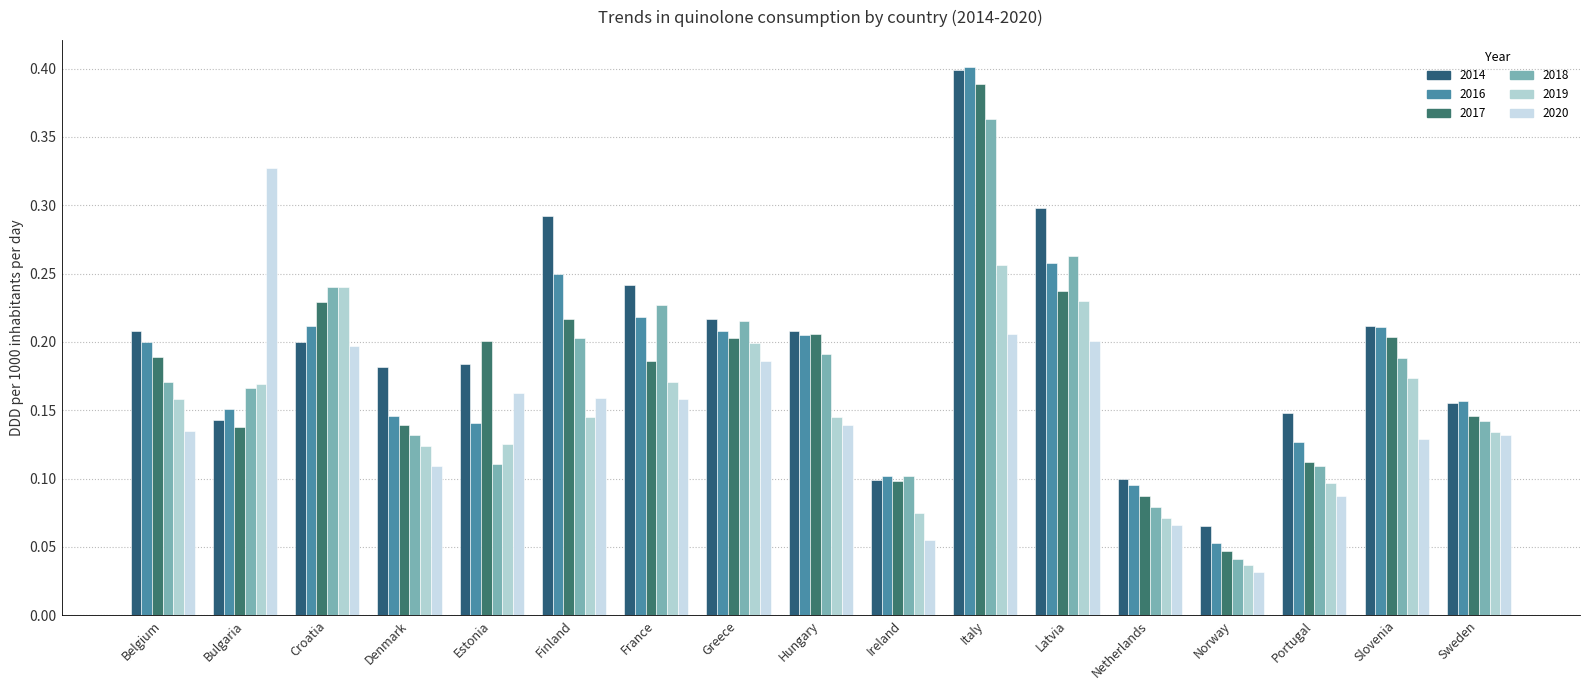

What is the label of the 9th bar from the right?

Hungary